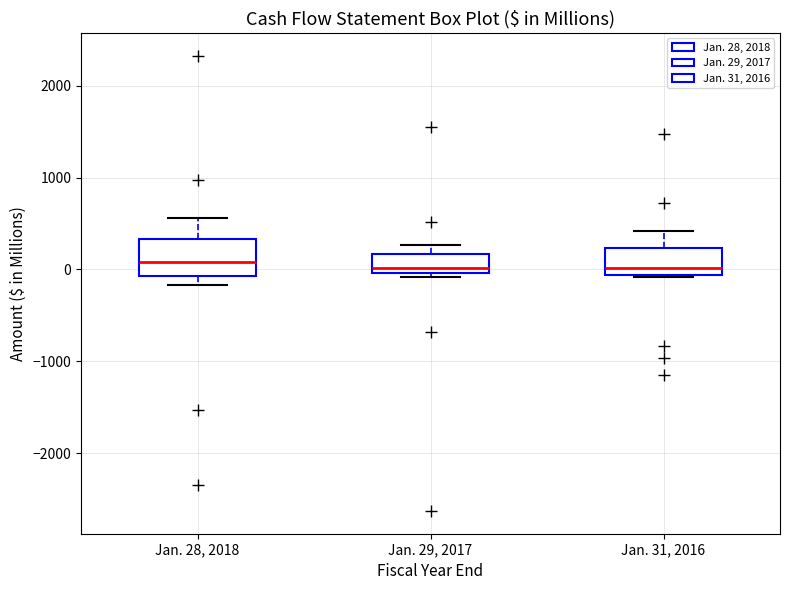

Reading left to right, read every box against the y-axis: the position of its median line, the range the box covers, and the ends of its whiskers. The values are not printed on the chart, so give them approximately, as read against the axis.

Jan. 28, 2018: median 100, box -100 to 300, whiskers -200 to 600
Jan. 29, 2017: median 0 (just above the box's lower edge), box 0 to 200, whiskers -100 to 300
Jan. 31, 2016: median 0, box -100 to 200, whiskers -100 to 400